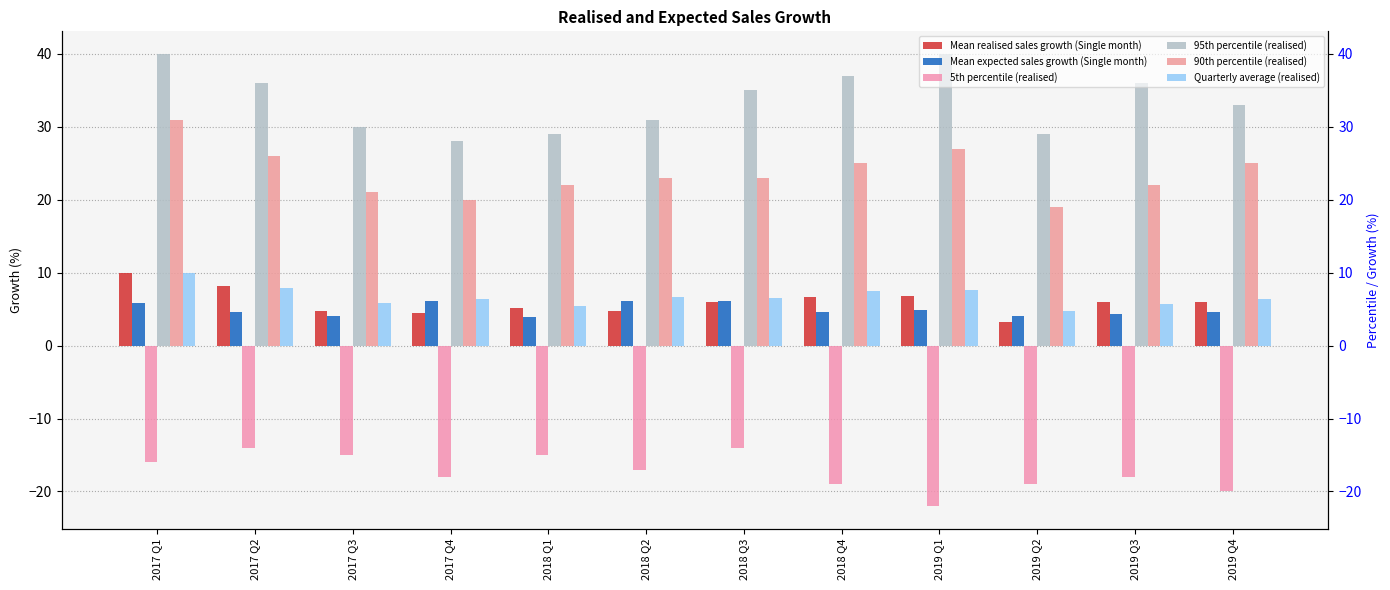

What are all the series names shown in the legend?

Mean realised sales growth (Single month), Mean expected sales growth (Single month), 5th percentile (realised), 95th percentile (realised), 90th percentile (realised), Quarterly average (realised)